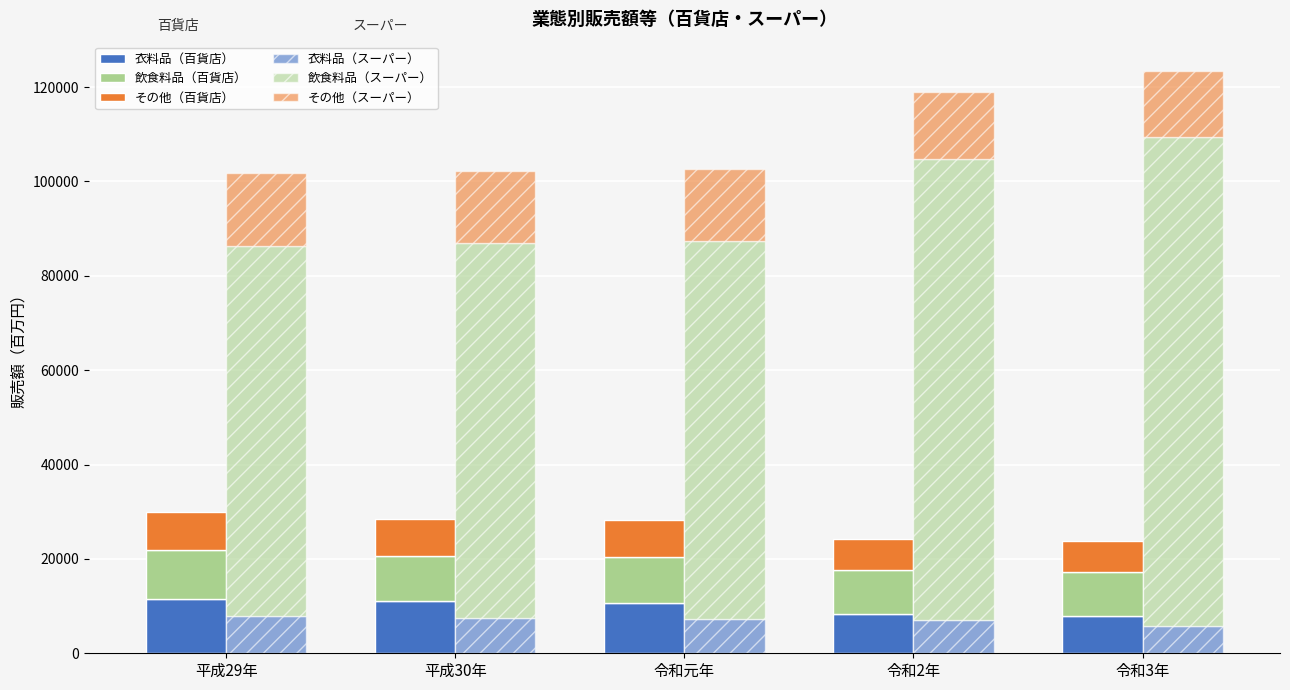

What is the approximate value of その他（スーパー） at 令和元年, to the nearest 10?

15210